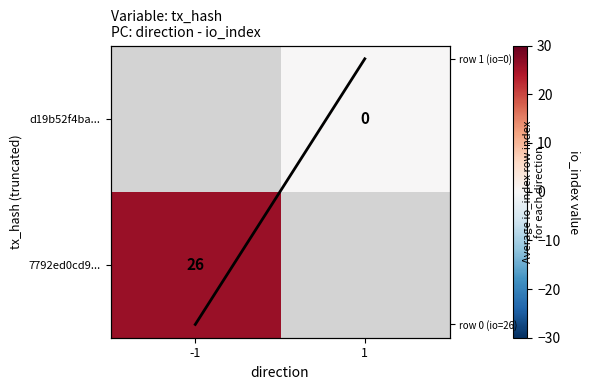

Is the value of d19b52f4ba... at 1 greater than the value of direction line at 1?

No